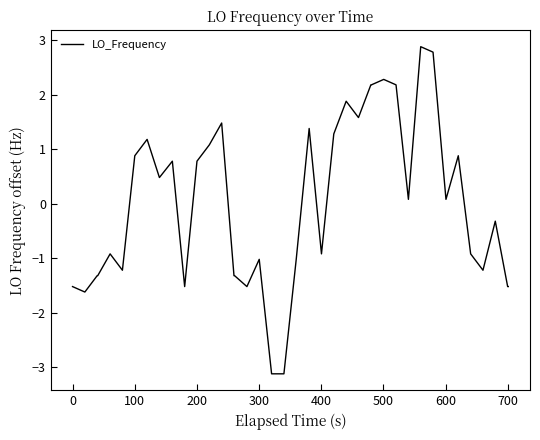

What is the minimum value shown in the chart?

-3.1